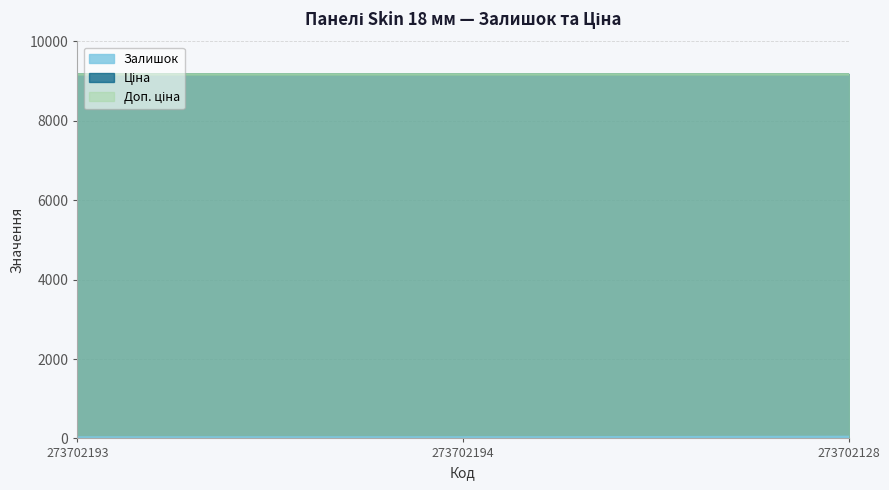

Which series has the widest spread of values?

Залишок